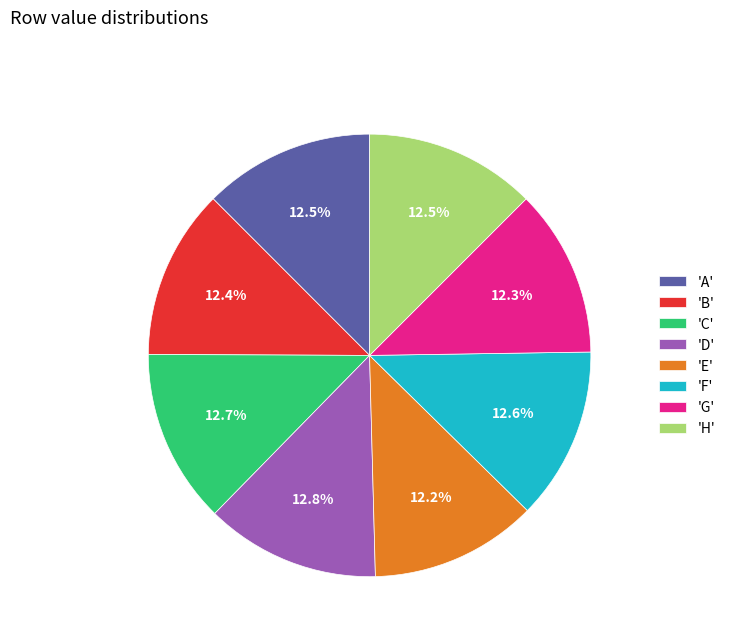

What is the ratio of the value at 'H' to the value at 'D'?

1.0